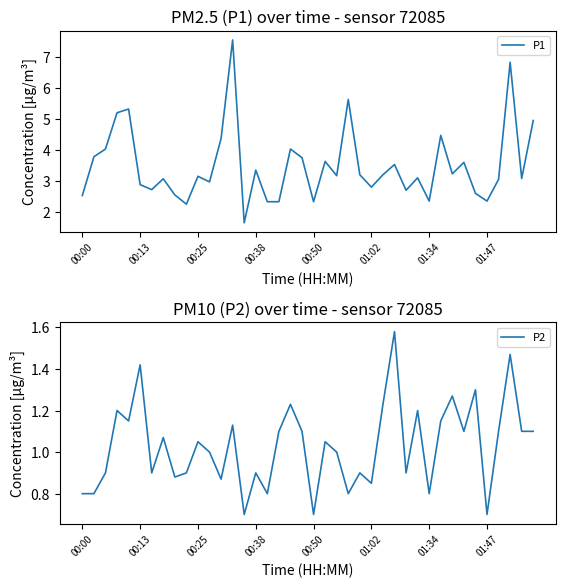

Which series has the largest range (max minus min)?

P1